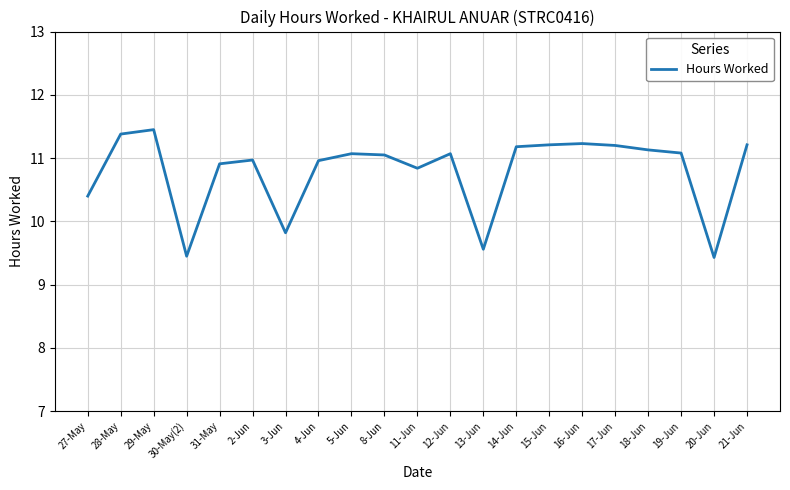

Where is the first local minimum?

30-May(2)